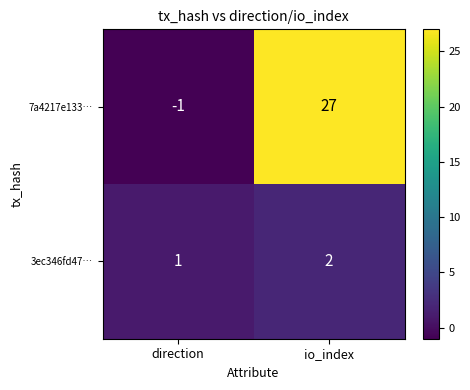

Which label corresponds to the largest value in the chart?

io_index